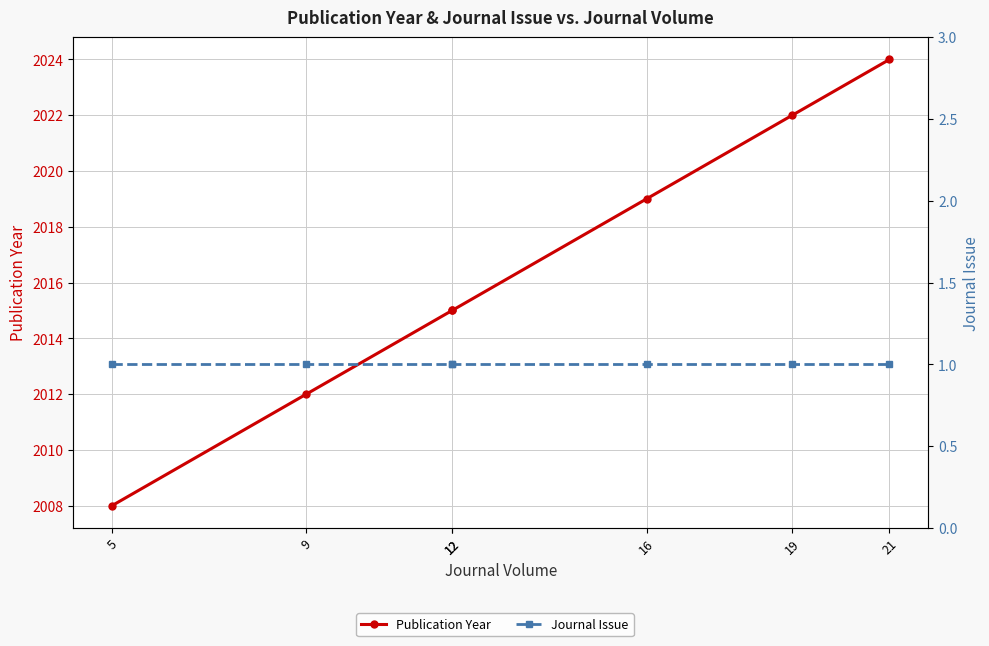

Between 19 and 12, which is larger?

19